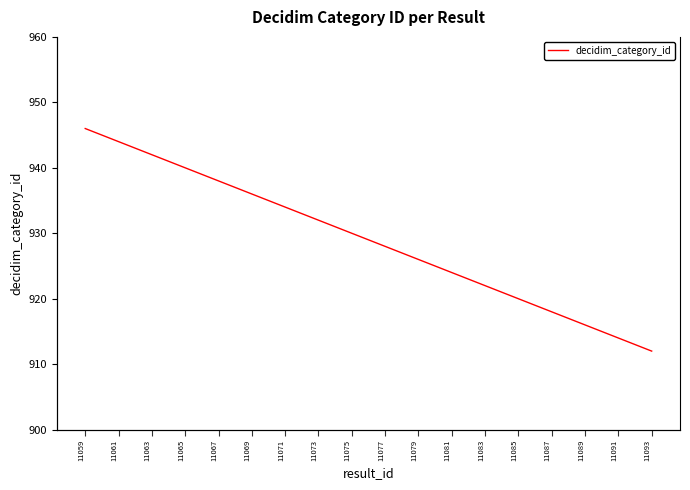

Reading left to right, what are all the values shown in this chart?

946	945	944	943	942	941	940	939	938	937	936	935	934	933	932	931	930	929	928	927	926	925	924	923	922	921	920	919	918	917	916	915	914	913	912